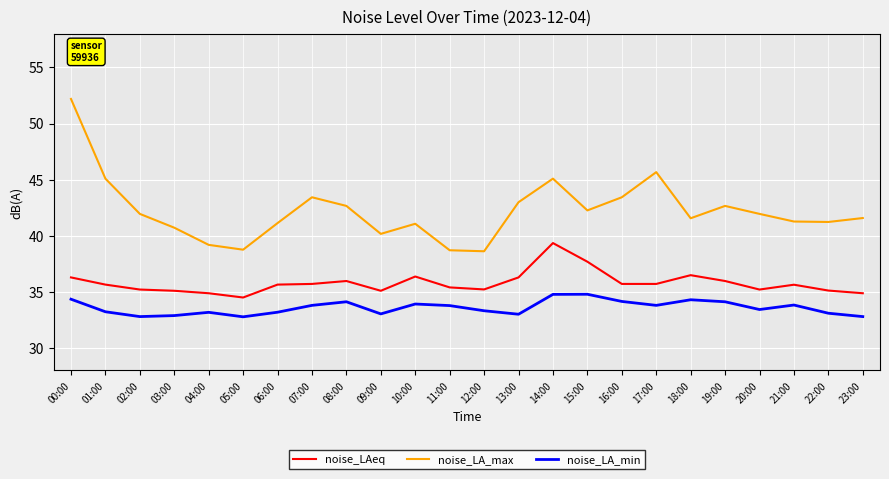

The value of noise_LA_min at 00:00 is 34.4. True or false?

True